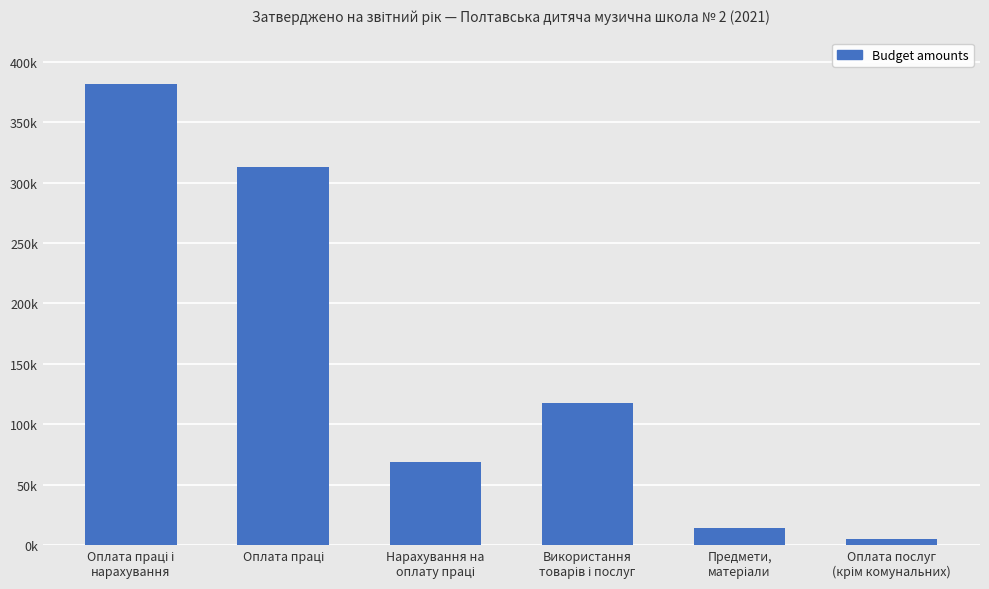

What position from the right is Використання
товарів і послуг?

3